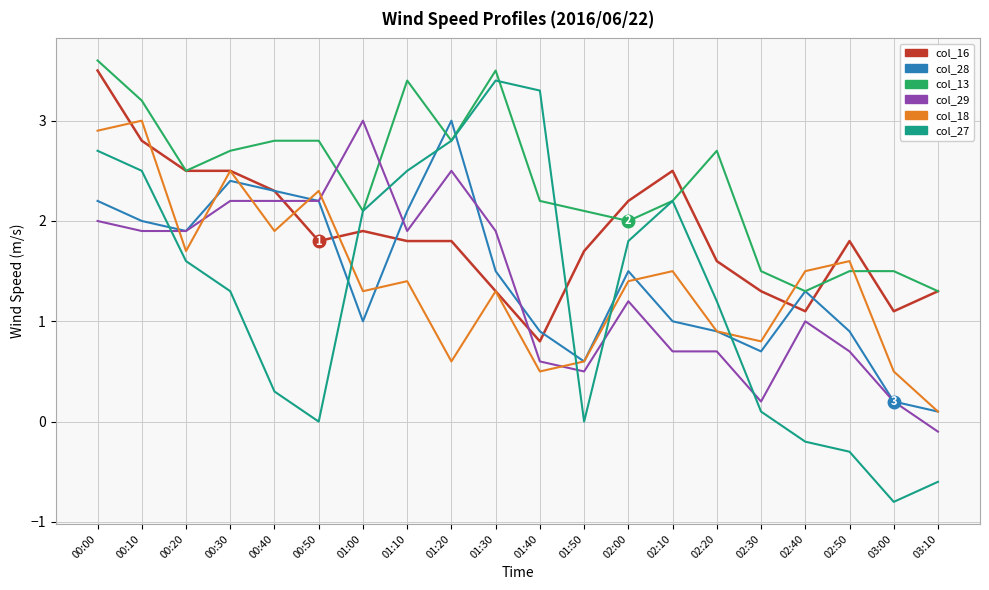

What is the difference between the maximum and minimum values in the col_27 series?

4.2